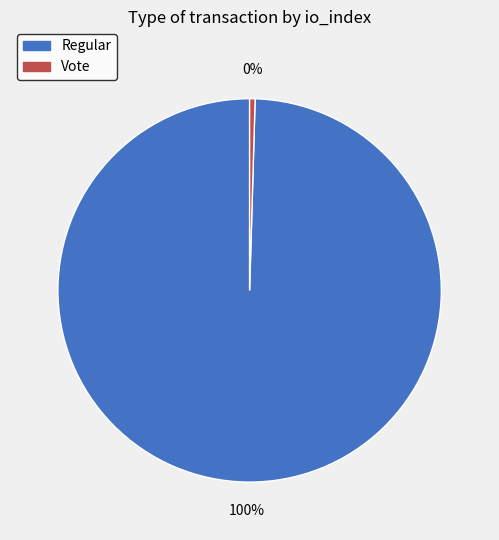

Does any single category account for the majority?

Yes